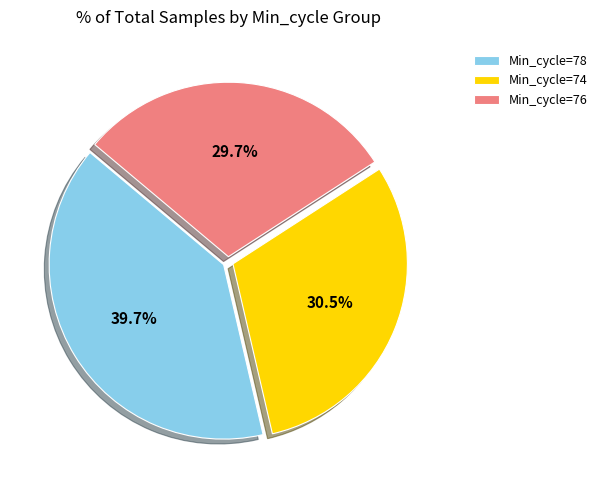

Rank the categories by value from highest to lowest.

Min_cycle=78, Min_cycle=74, Min_cycle=76